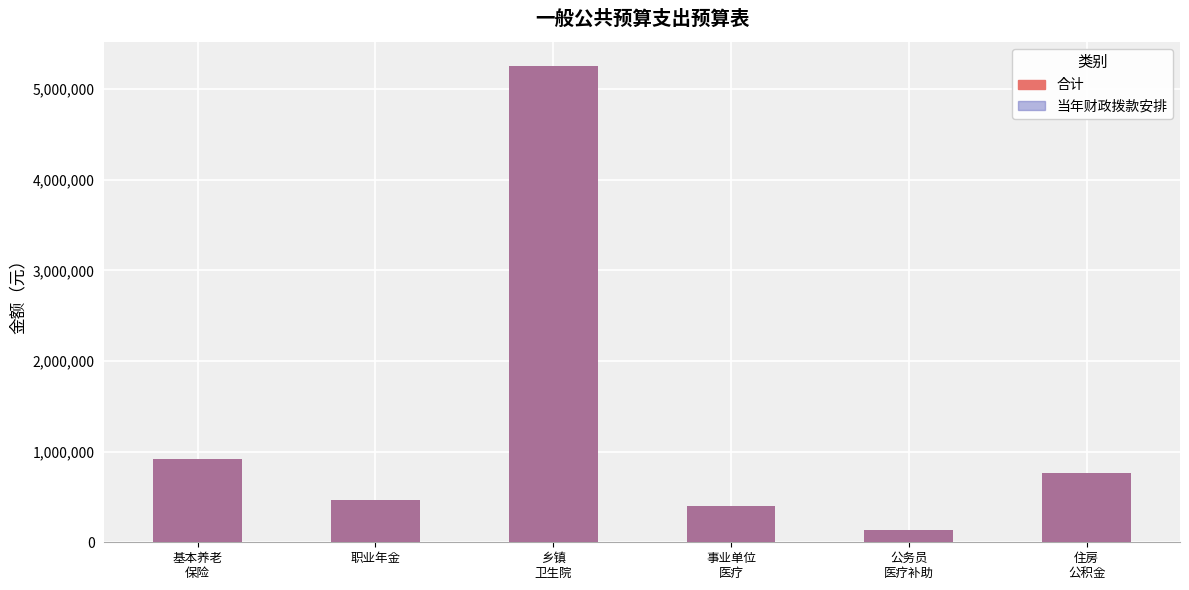

What is the label of the 3rd bar from the left?

乡镇
卫生院